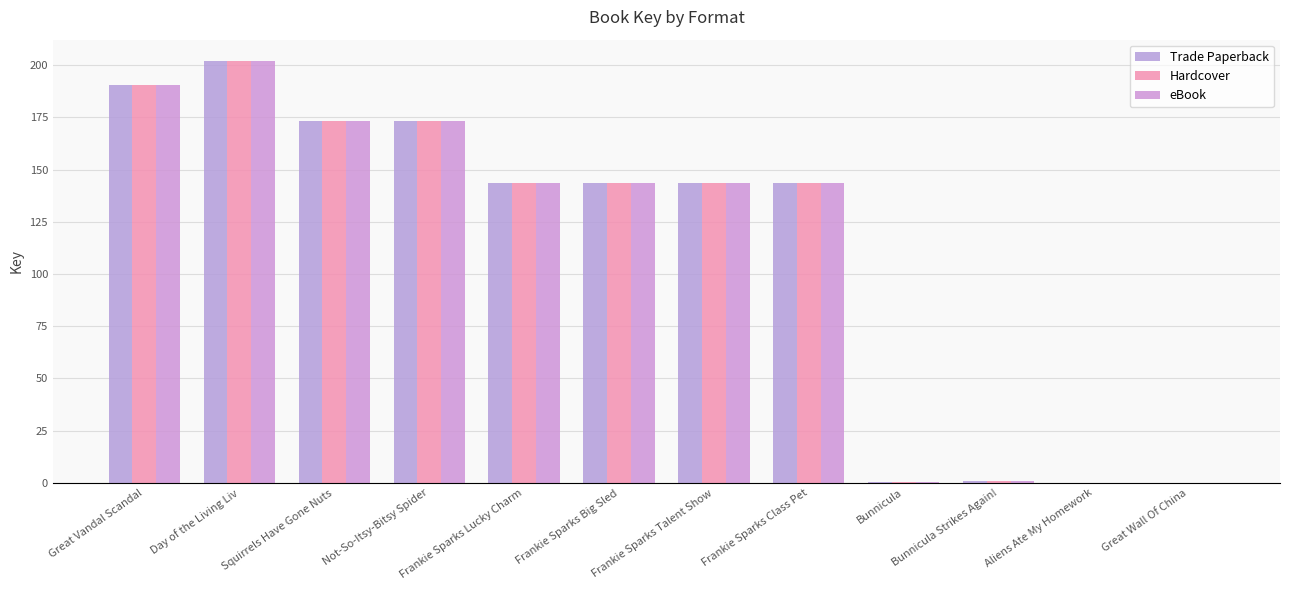

What is the difference between the eBook values at Aliens Ate My Homework and Squirrels Have Gone Nuts?

173.1